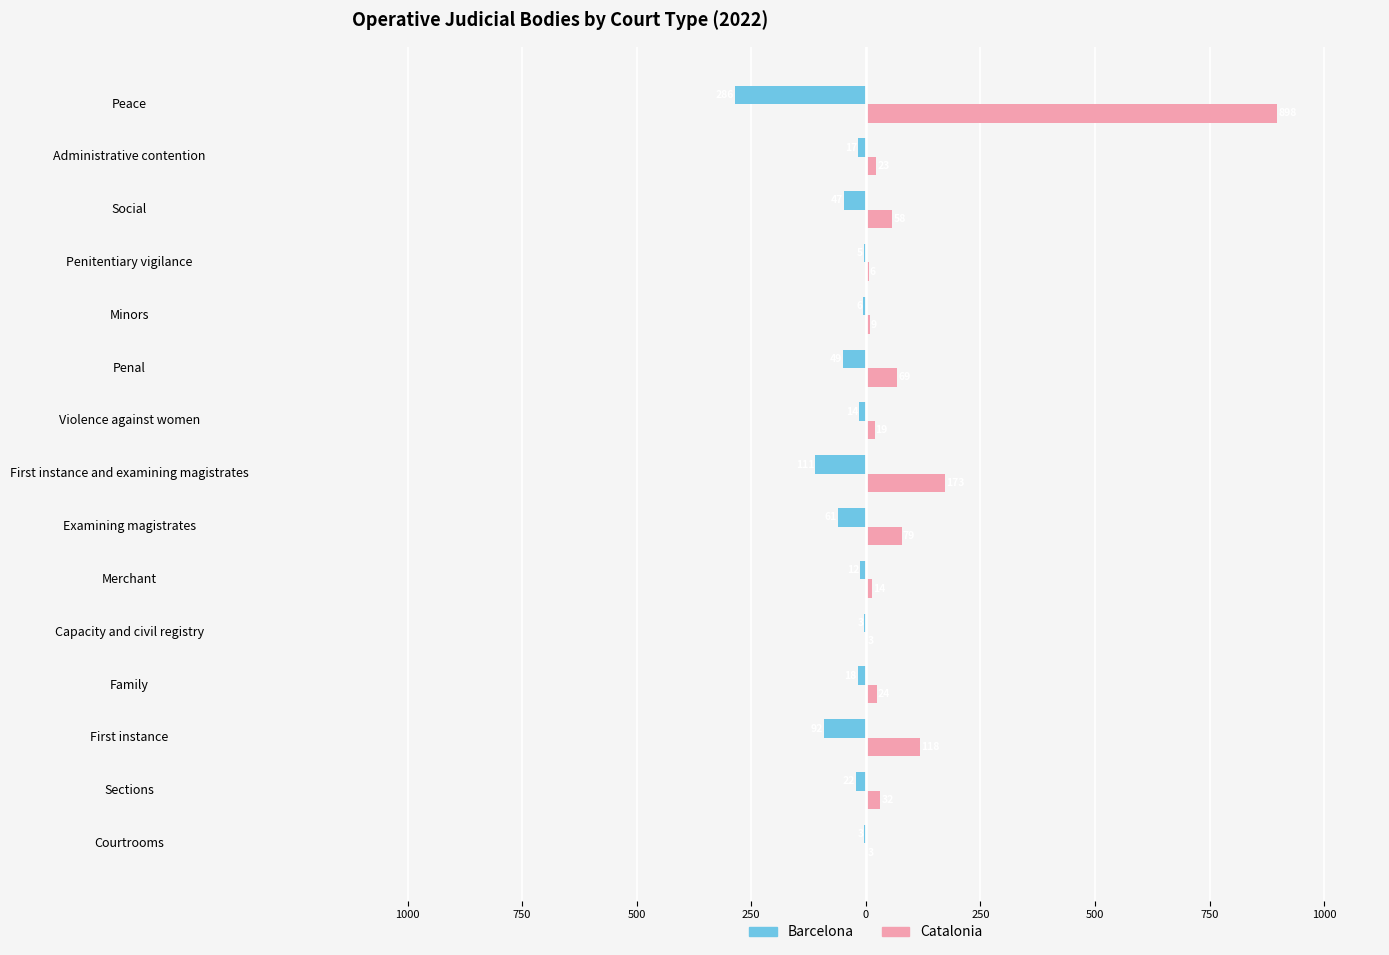

What is the average value of the Barcelona series?

-50